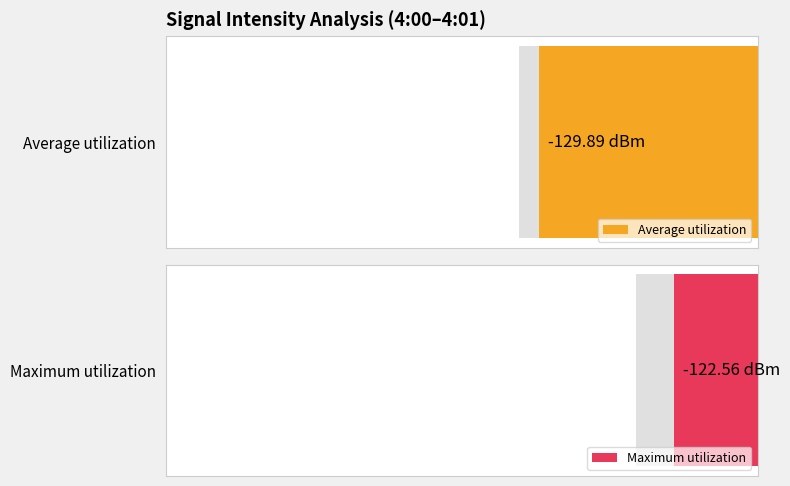

Which series has the widest spread of values?

Average utilization